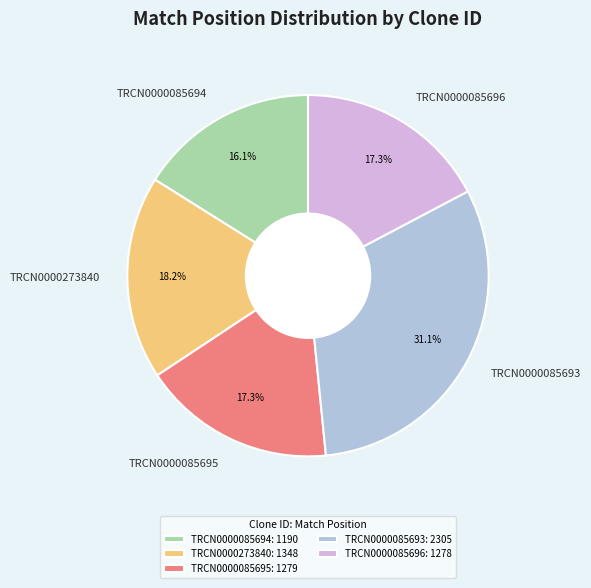

What percentage is the TRCN0000085693 slice, to the nearest percent?

31%